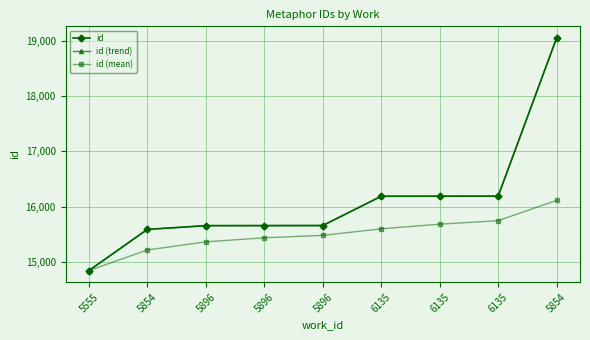

The value of id (mean) at 6135 is 15680.7. True or false?

True